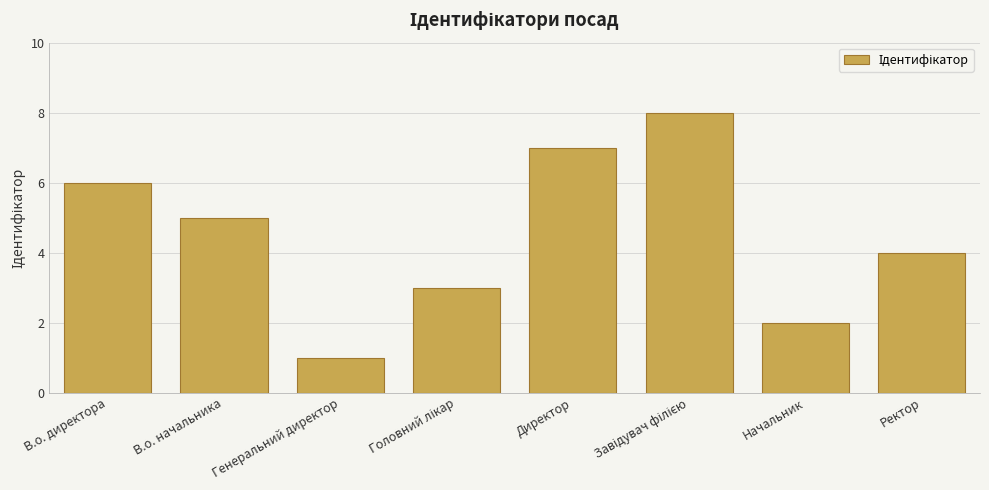

Are the bars horizontal?

No